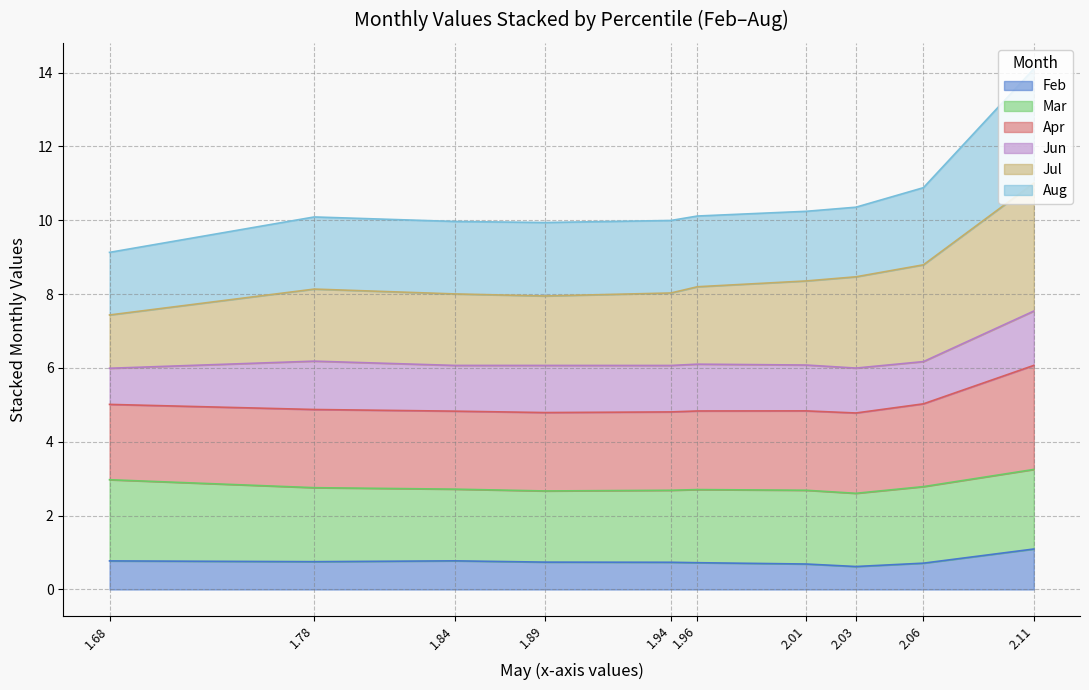

Which category has the highest value in the Feb series?

2.11